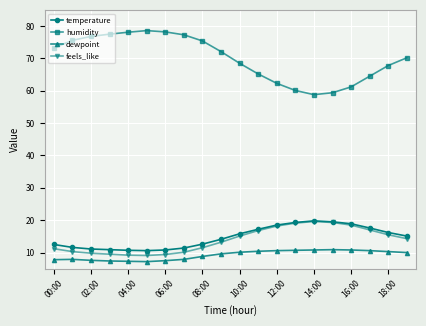

What are all the series names shown in the legend?

temperature, humidity, dewpoint, feels_like